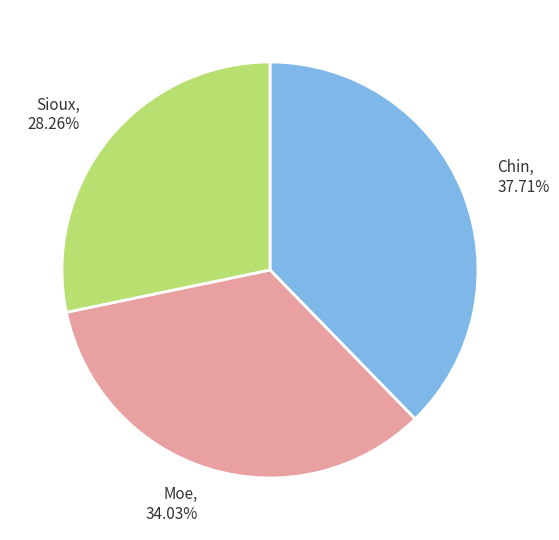

Count the number of slices in the pie.

3